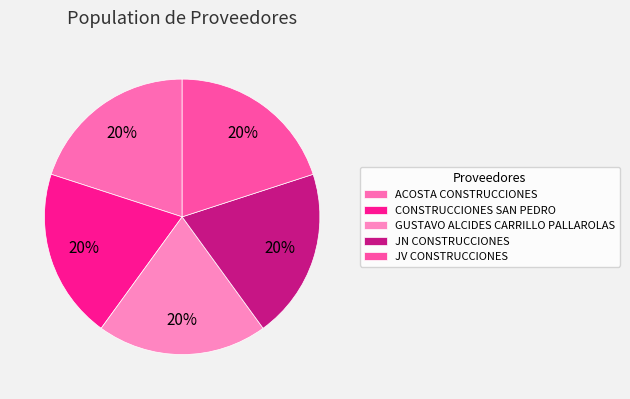

Which category has the smallest portion of the pie?

CONSTRUCCIONES SAN PEDRO